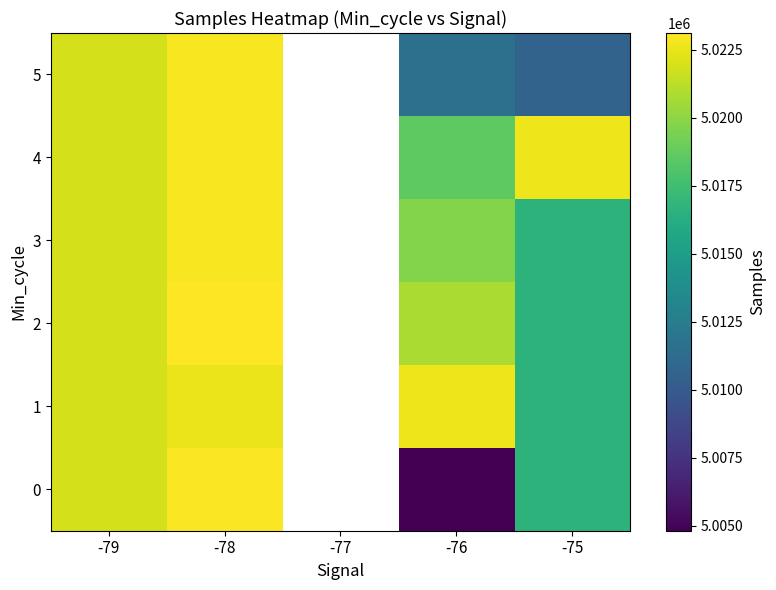

Which series has the widest spread of values?

row_0